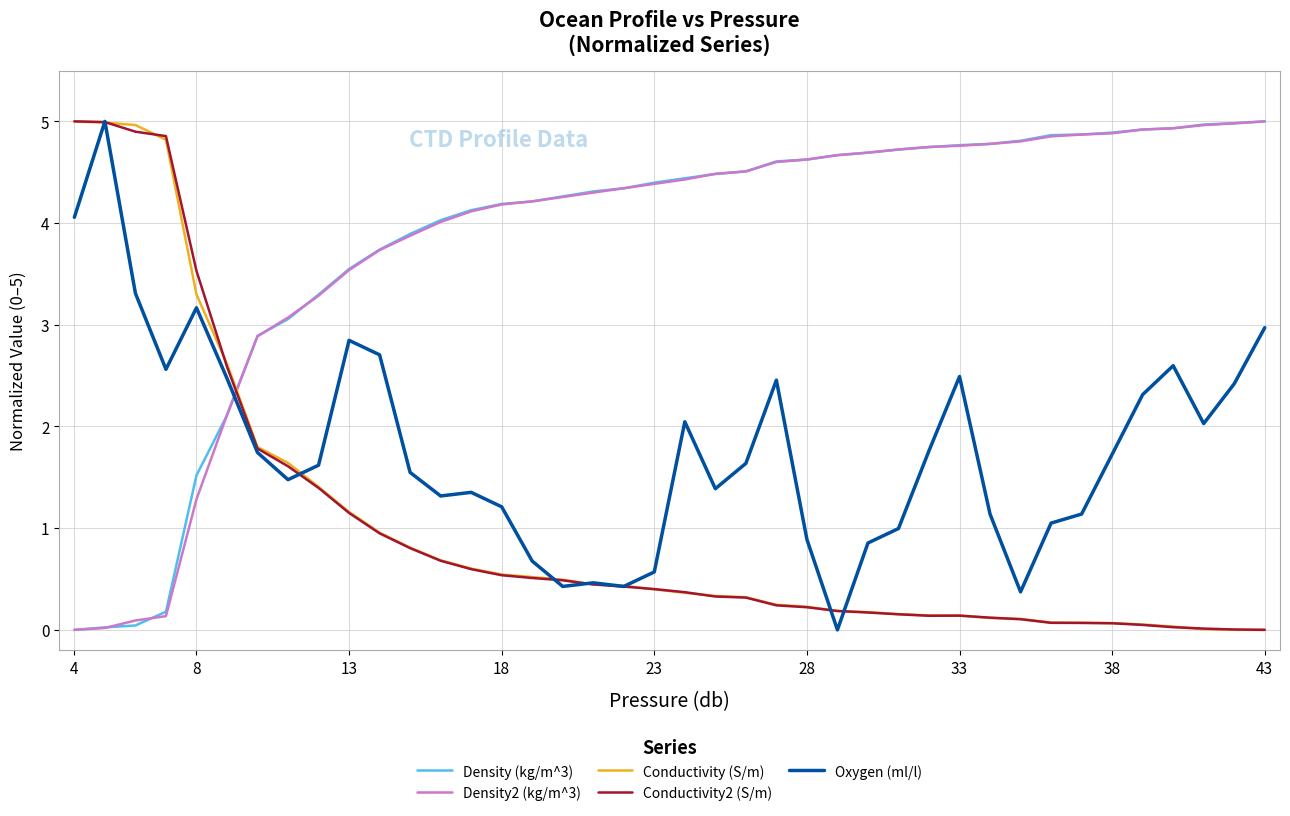

Which series ends up on top after the final intersection of Density2 (kg/m^3) and Conductivity (S/m)?

Density2 (kg/m^3)